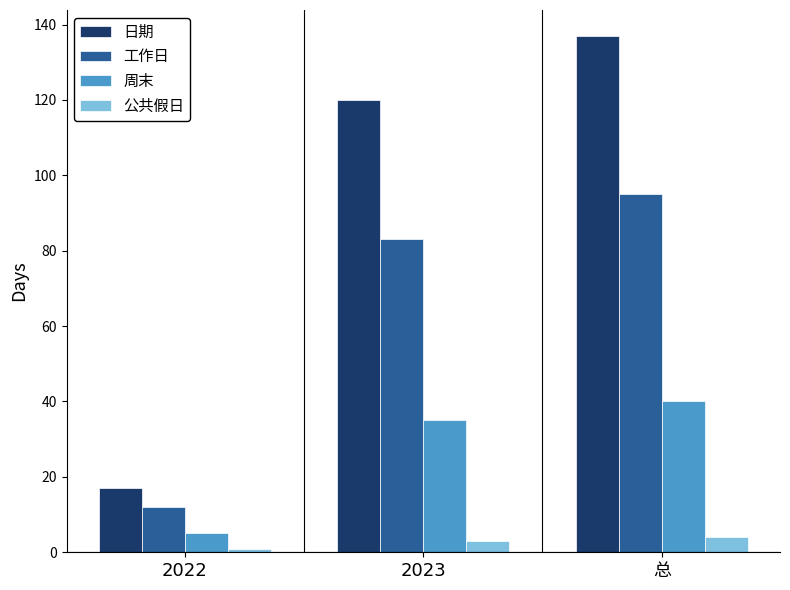

Which series has the widest spread of values?

日期